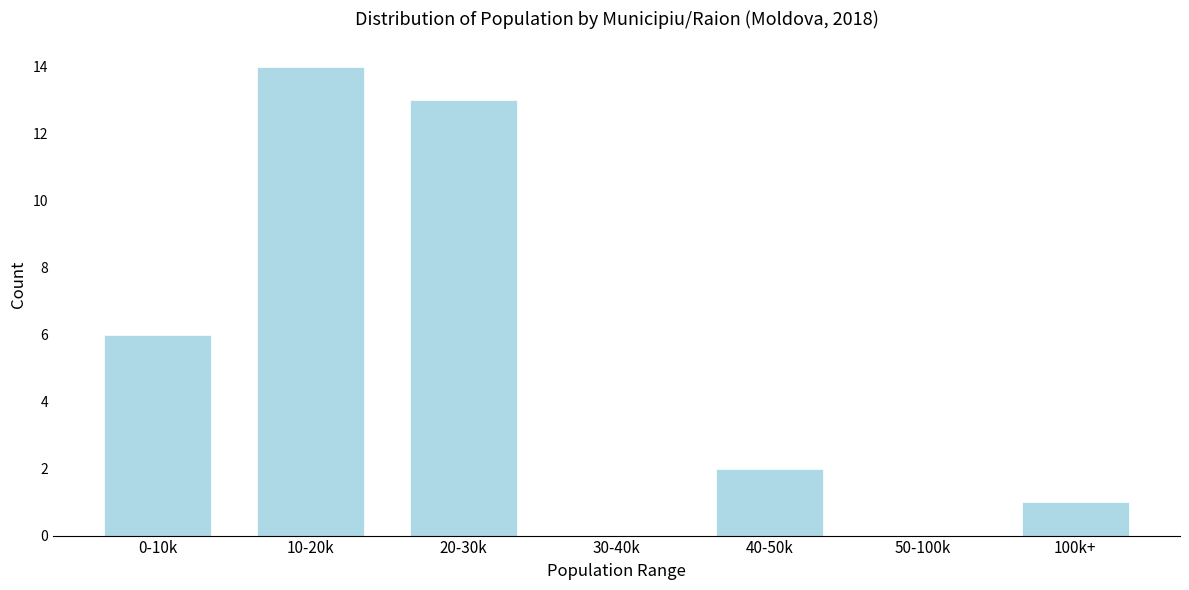

At which category does the chart reach its peak across all series?

10-20k